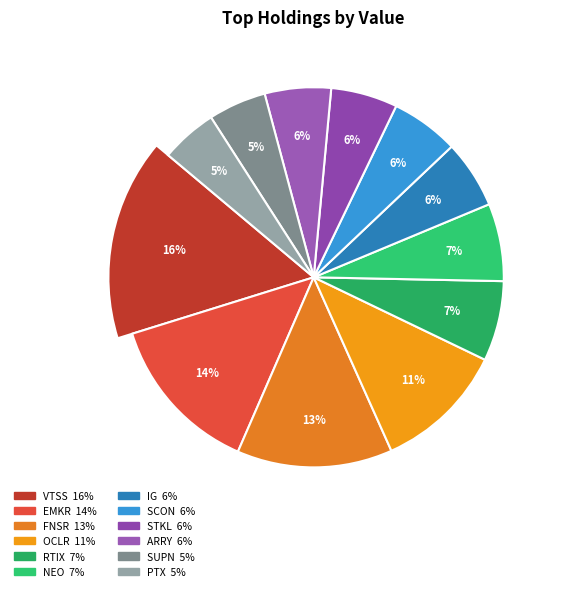

To the nearest percent, what percentage of the pie is PTX?

5%